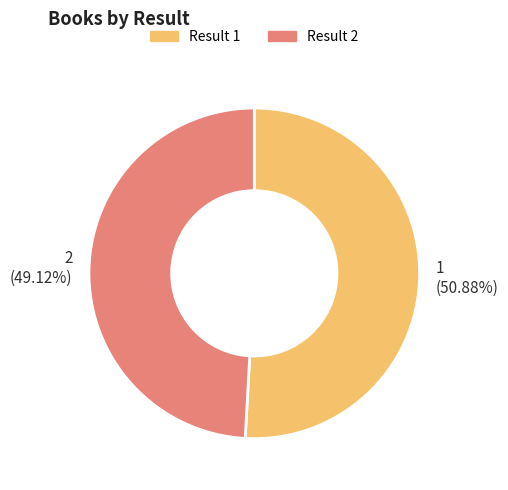

Rank the categories by value from lowest to highest.

2, 1